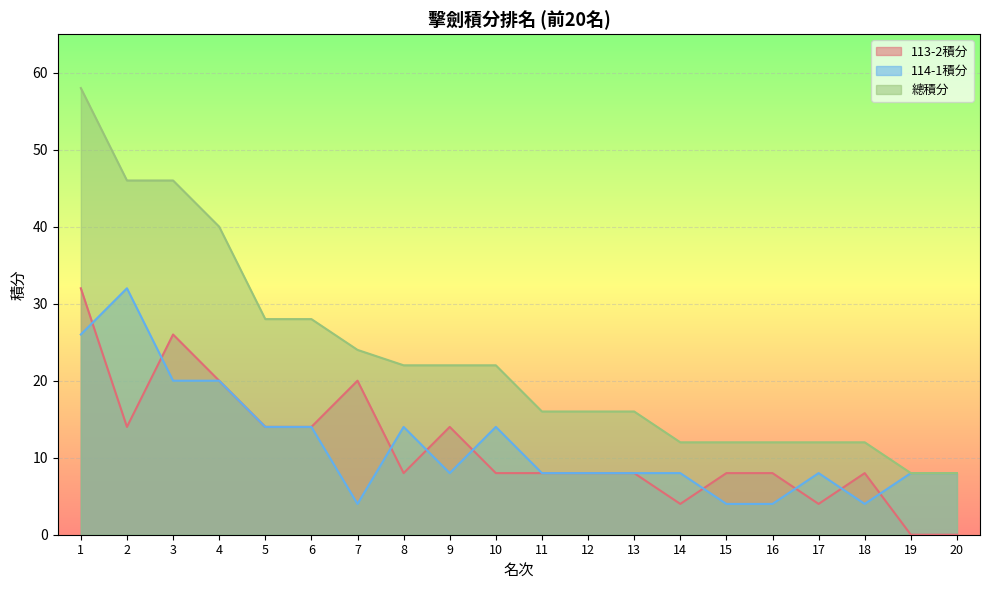

What is the difference between the 總積分 values at 3 and 7?

22